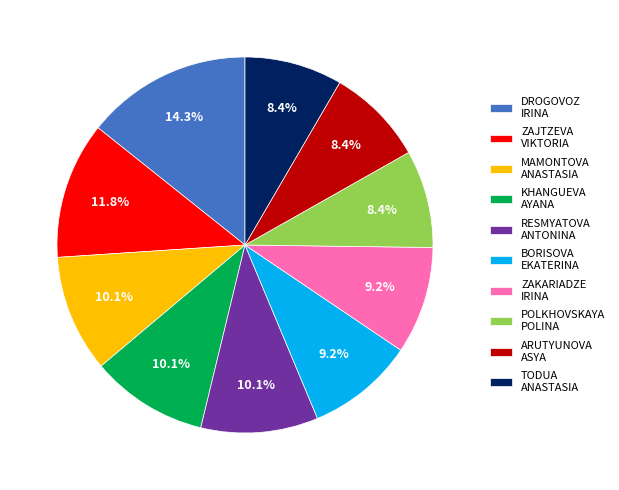

Which category has the biggest portion of the pie?

DROGOVOZ IRINA